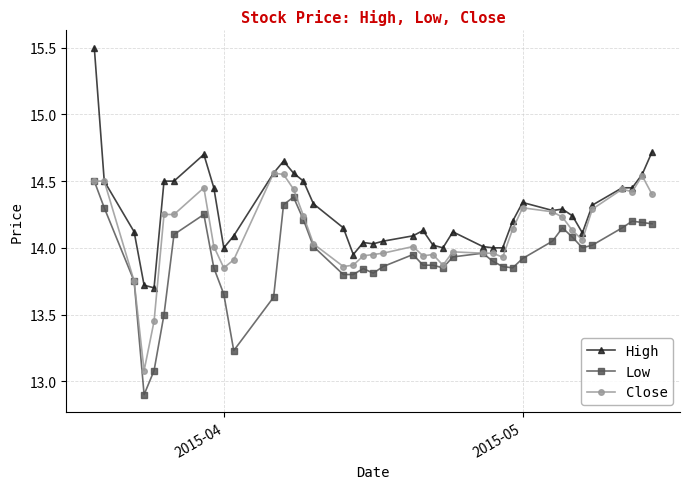

True or false: Low and High cross at least once.

False